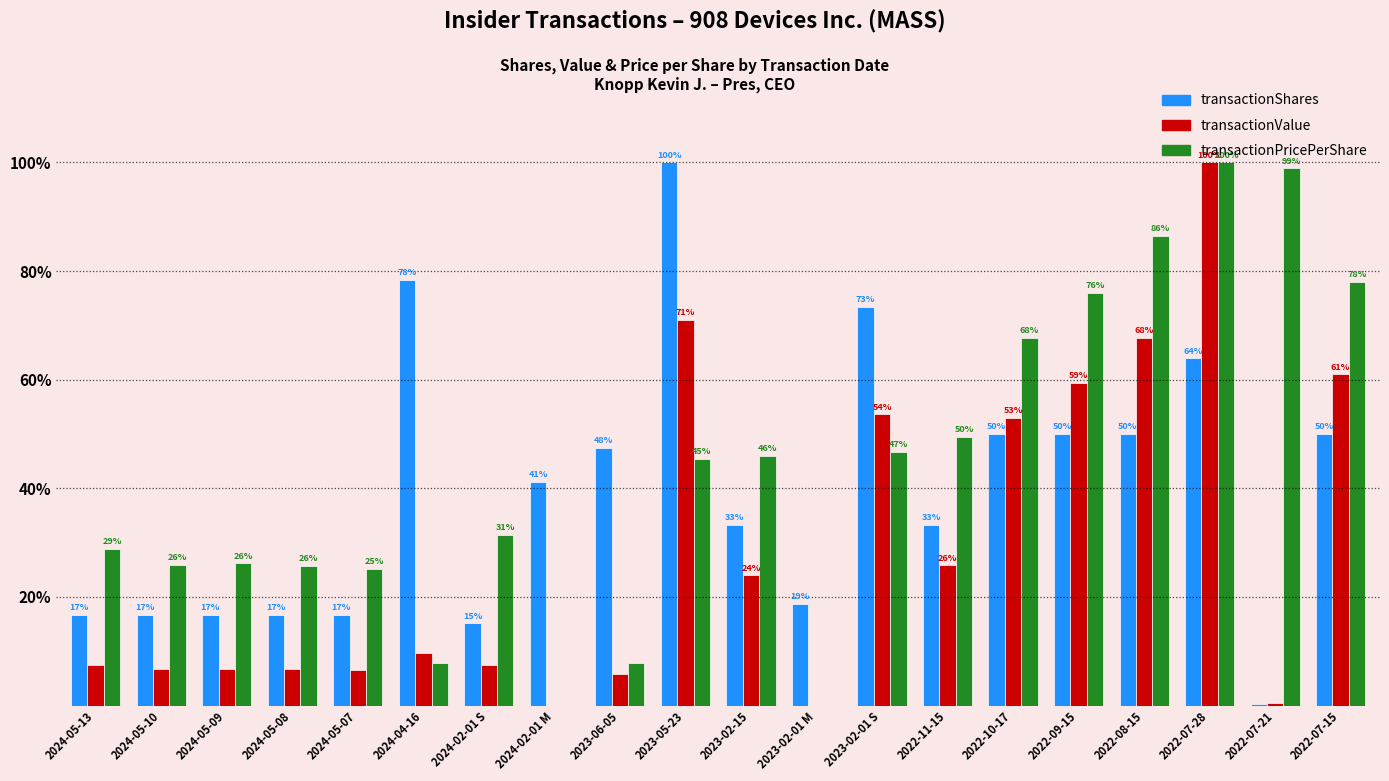

What is the approximate value of transactionShares at 2024-05-08?

16.7